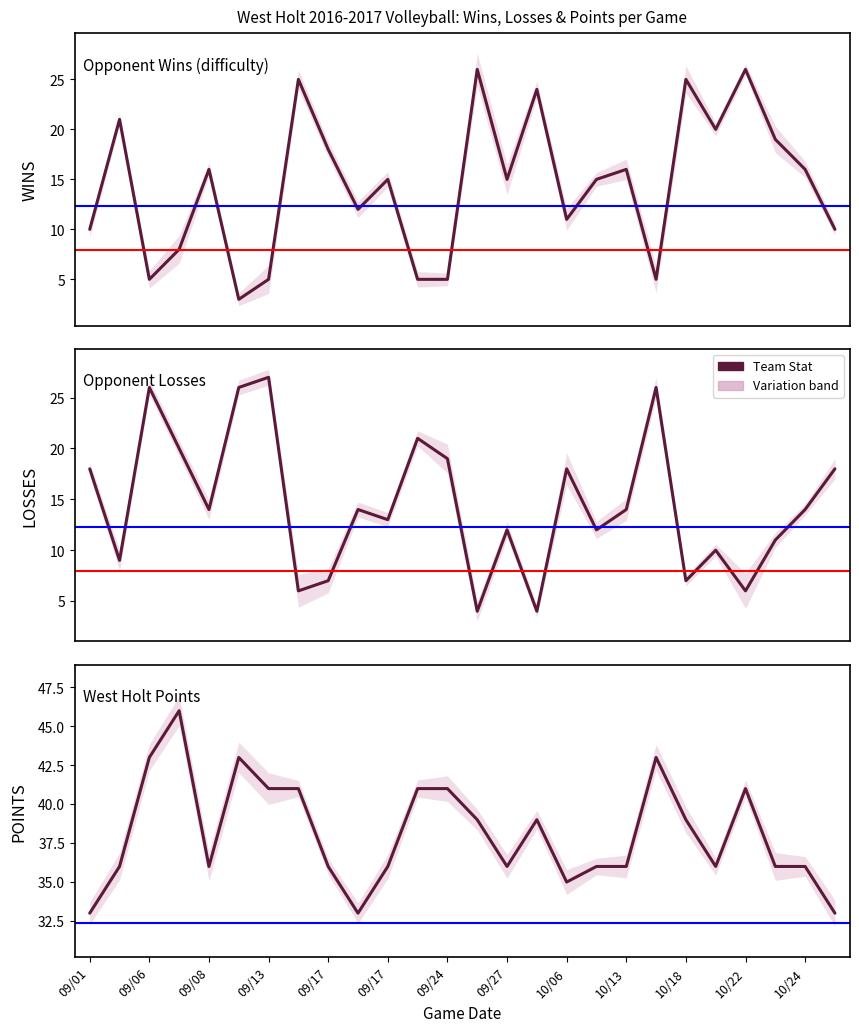

What is the difference between the maximum and minimum values in the LOSSES series?

23